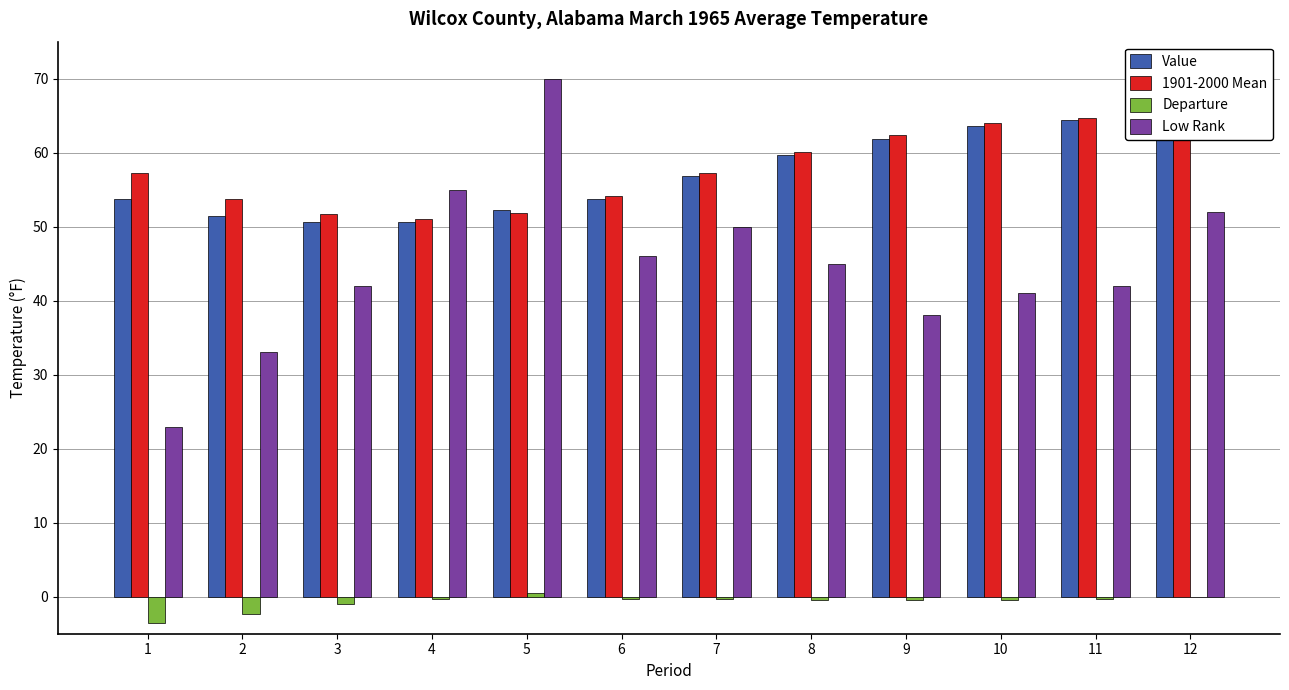

Rank the series at 2 from lowest to highest value.

Departure, Low Rank, Value, 1901-2000 Mean